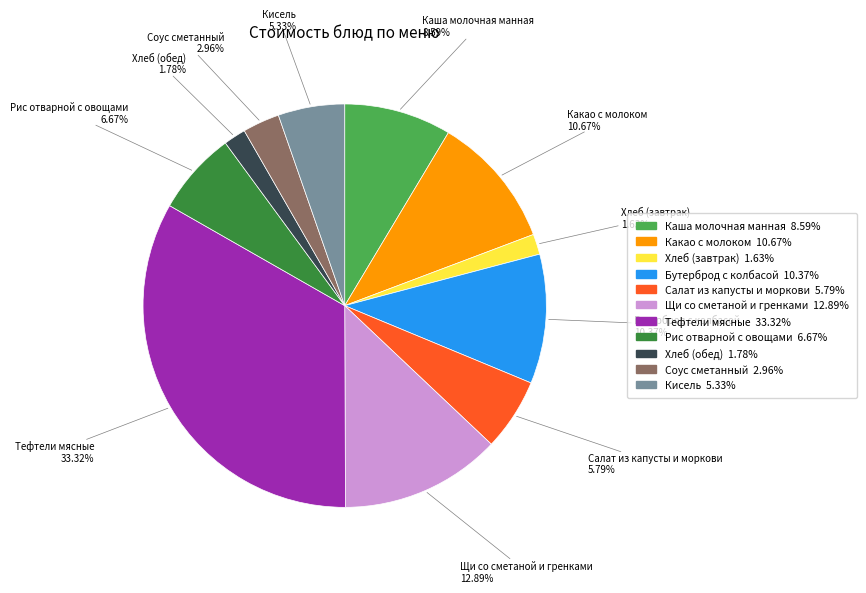

Does Кисель represent more than half of the total?

No